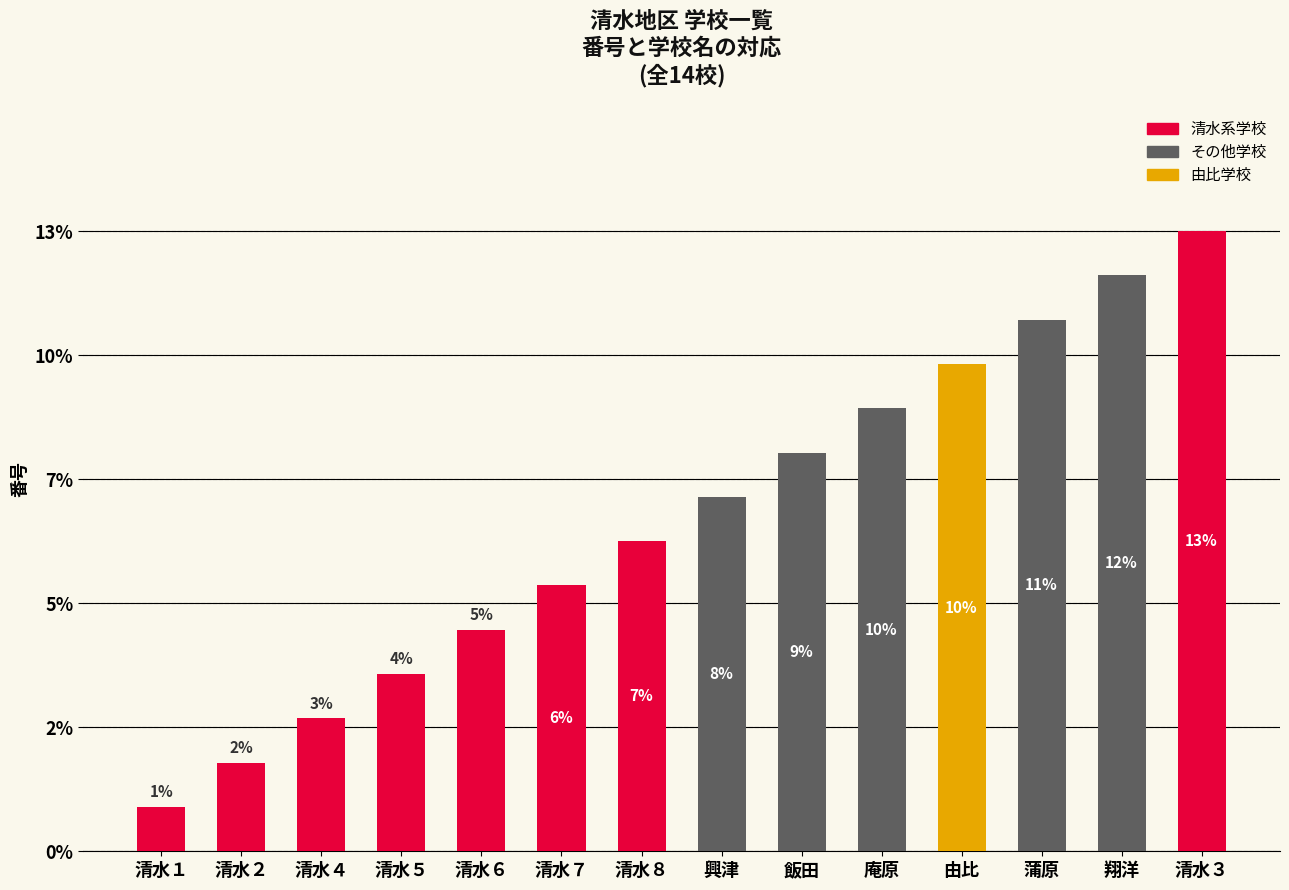

What is the difference between the values at 清水３ and 翔洋?

1